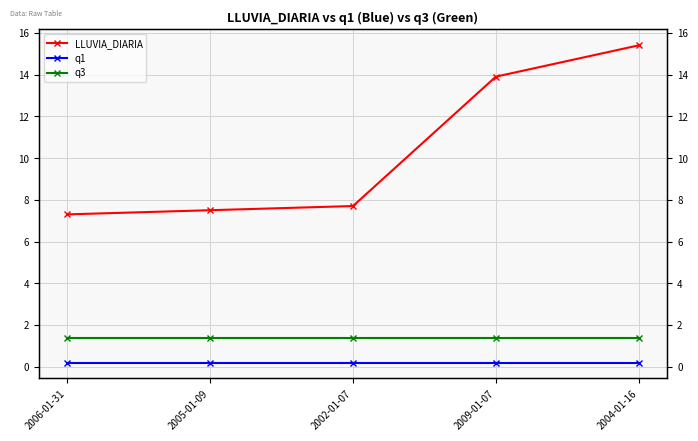

What is the label of the 5th point from the left?

2004-01-16